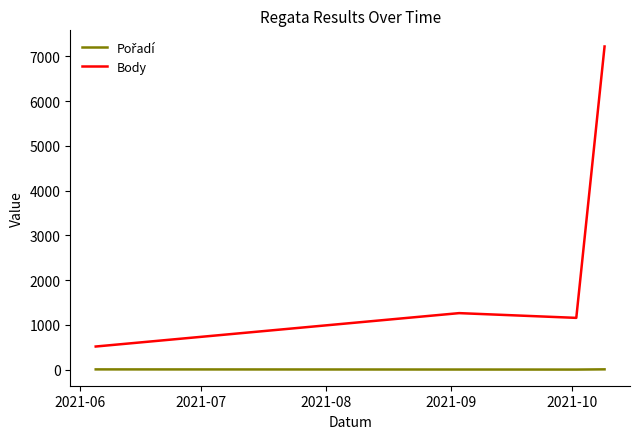

Which series has the widest spread of values?

Body